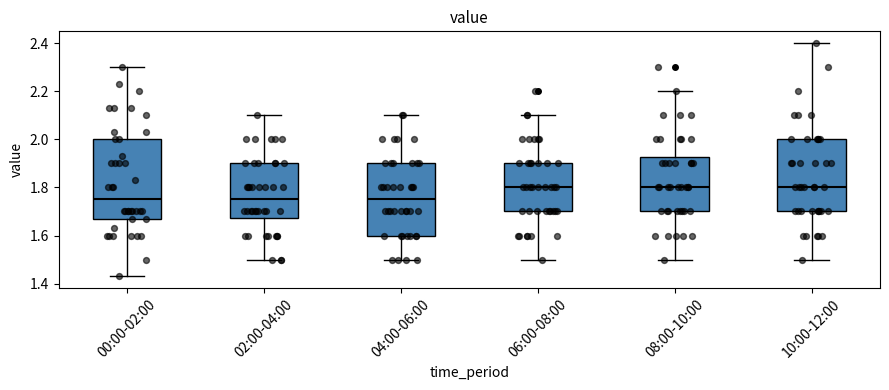

Reading left to right, read every box against the y-axis: the position of its median line, the range the box covers, and the ends of its whiskers. The values are not printed on the chart, so give them approximately, as read against the axis.

00:00-02:00: median 1.76, box 1.68 to 2.00, whiskers 1.44 to 2.30
02:00-04:00: median 1.76, box 1.68 to 1.90, whiskers 1.50 to 2.10
04:00-06:00: median 1.76, box 1.60 to 1.90, whiskers 1.50 to 2.10
06:00-08:00: median 1.80, box 1.70 to 1.90, whiskers 1.50 to 2.10
08:00-10:00: median 1.80, box 1.70 to 1.92, whiskers 1.50 to 2.20
10:00-12:00: median 1.80, box 1.70 to 2.00, whiskers 1.50 to 2.40